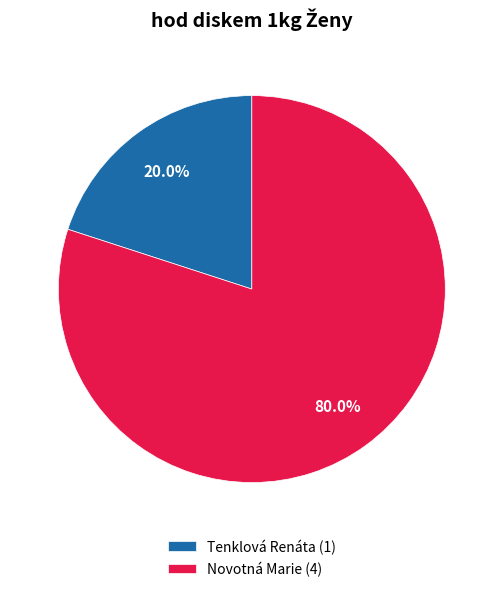

Is Novotná Marie the majority of the pie?

Yes